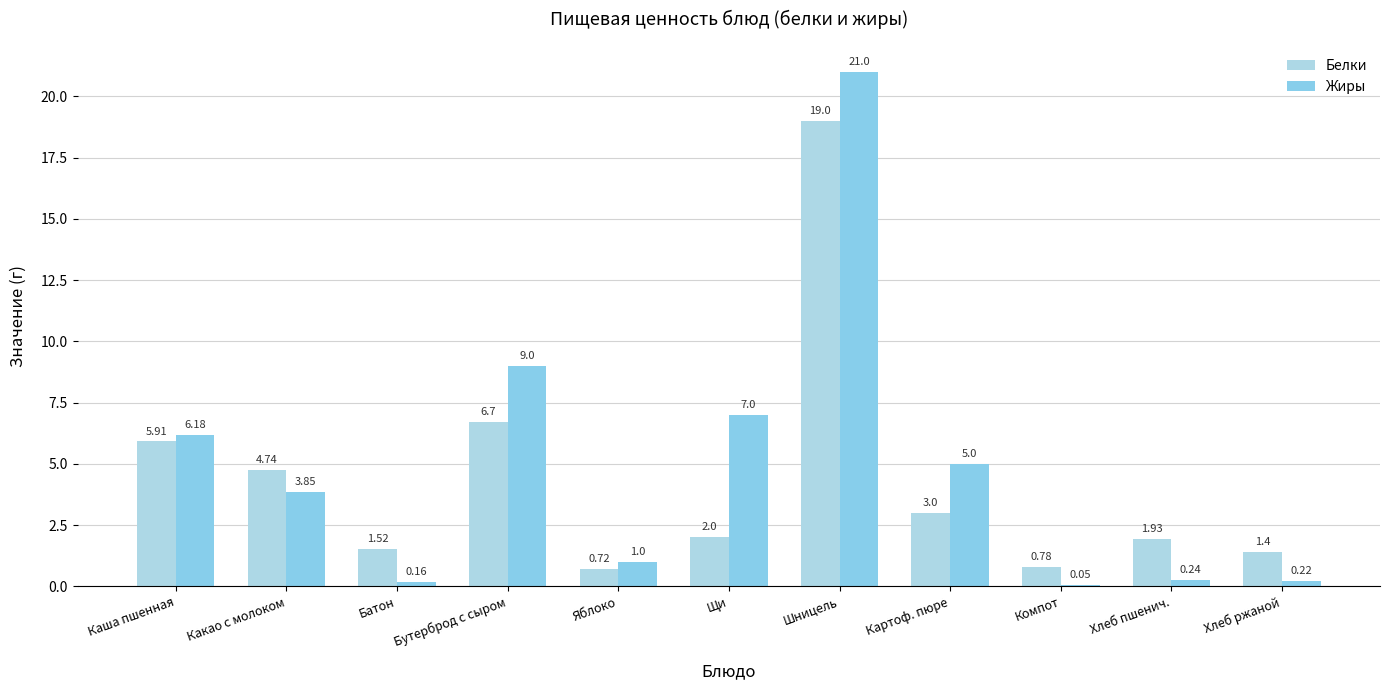

What is the average value of the Белки series?

4.3